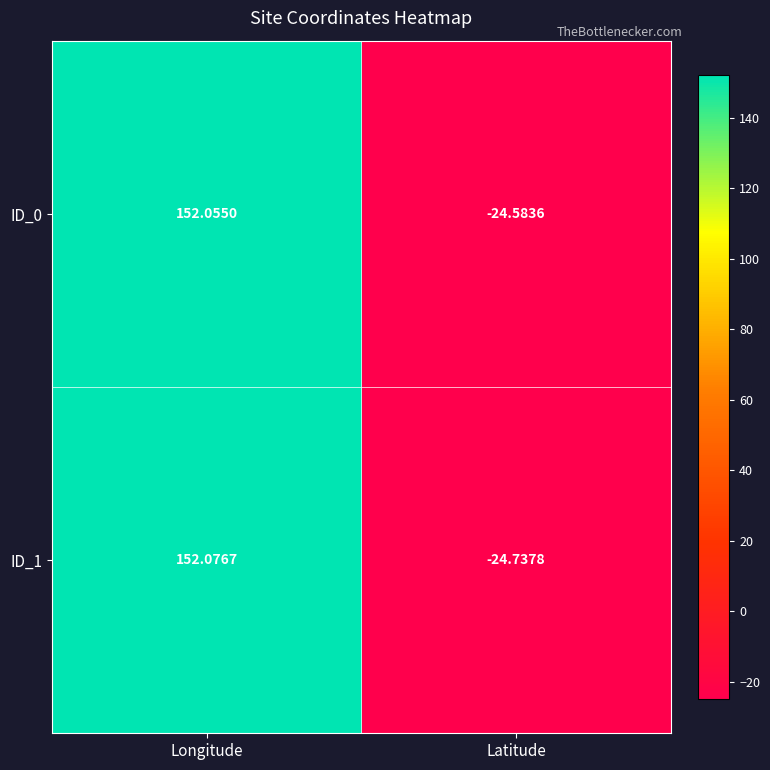

At which label is ID_0 closest to 63?

Latitude